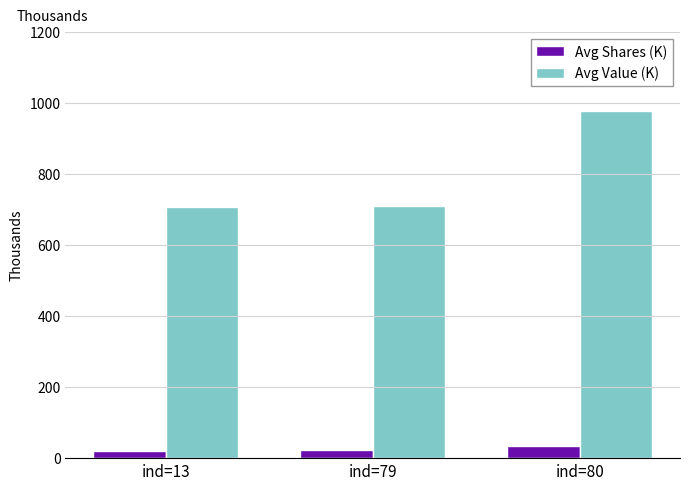

What is the sum of the Avg Shares (K) values at ind=80 and ind=79?

58.8